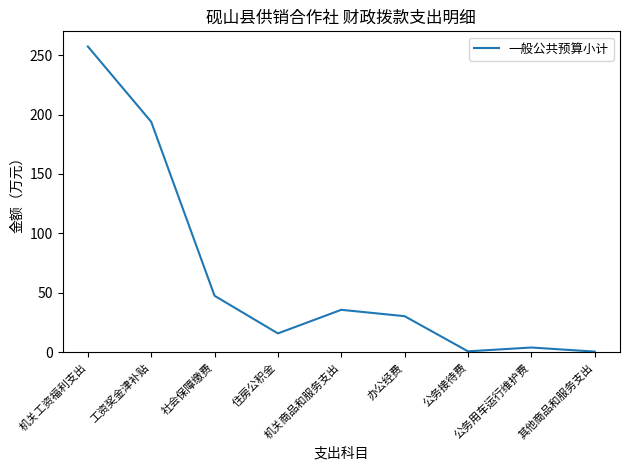

At which label is the value closest to 128?

工资奖金津补贴